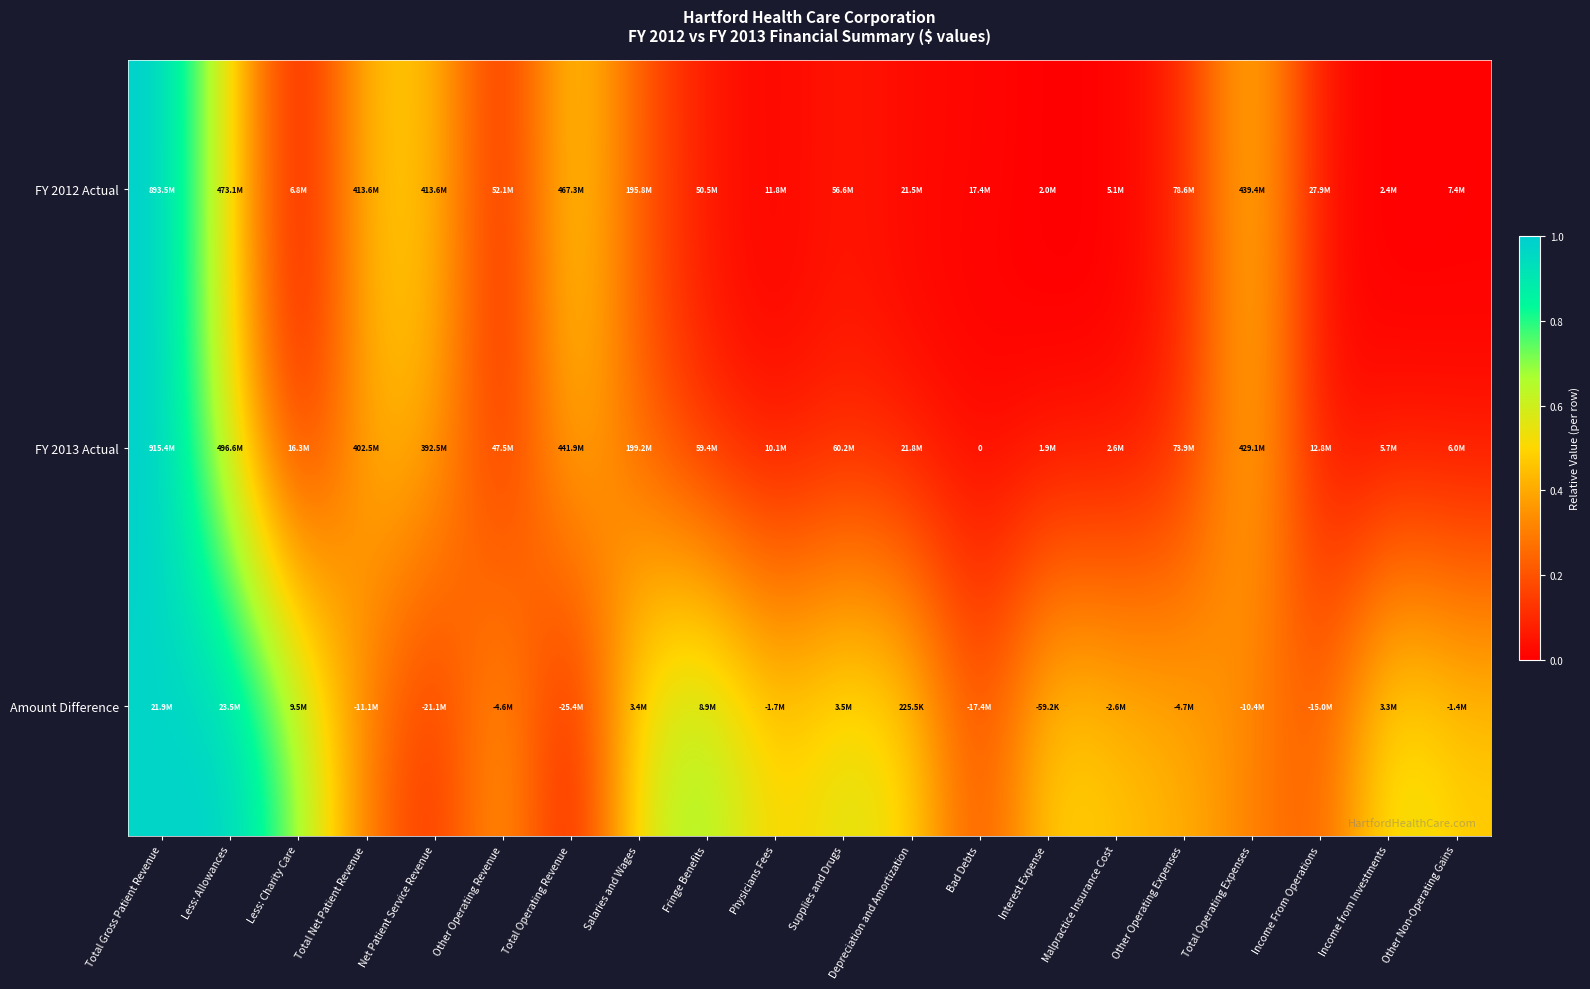

The value of FY 2013 Actual at Total Gross Patient Revenue is 0.4. True or false?

False